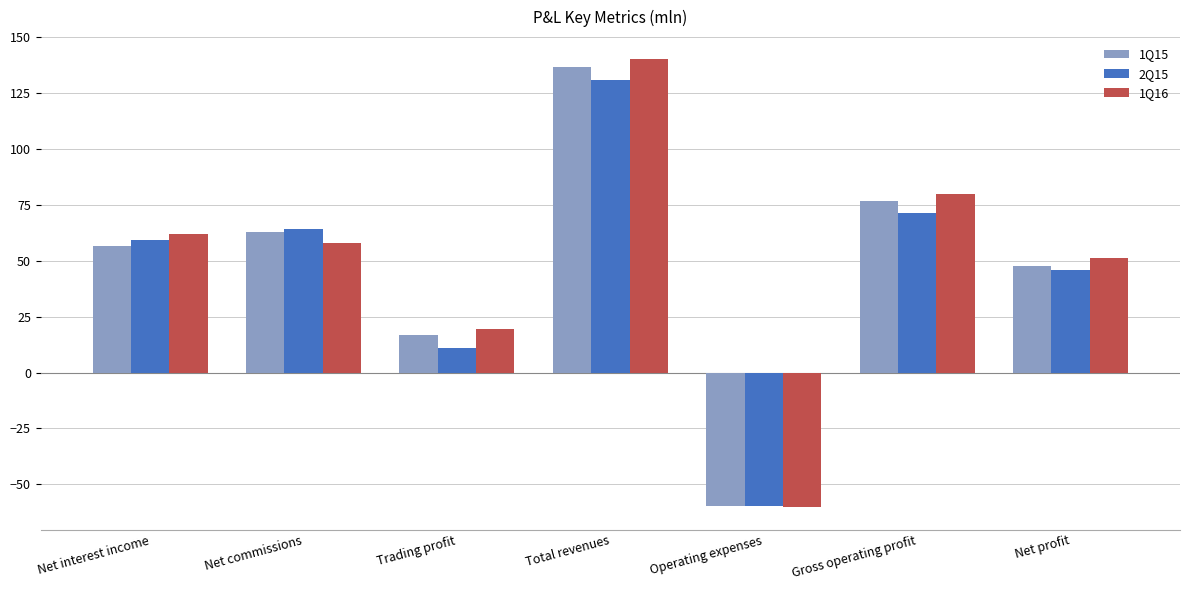

List the labels in order of 1Q15 value, smallest first.

Operating expenses, Trading profit, Net profit, Net interest income, Net commissions, Gross operating profit, Total revenues